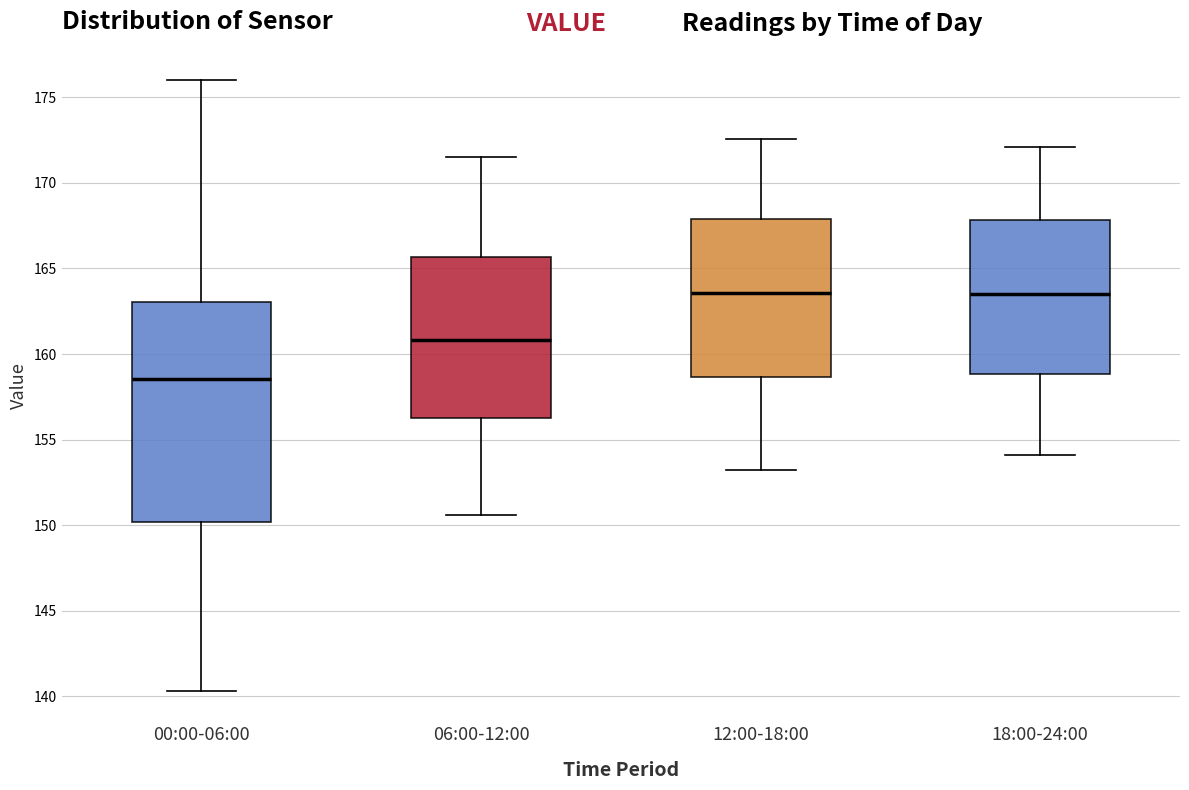

Reading left to right, read every box against the y-axis: the position of its median line, the range the box covers, and the ends of its whiskers. The values are not printed on the chart, so give them approximately, as read against the axis.

00:00-06:00: median 158.5, box 150.0 to 163.0, whiskers 140.5 to 176.0
06:00-12:00: median 161.0, box 156.5 to 165.5, whiskers 150.5 to 171.5
12:00-18:00: median 163.5, box 158.5 to 168.0, whiskers 153.0 to 172.5
18:00-24:00: median 163.5, box 159.0 to 168.0, whiskers 154.0 to 172.0